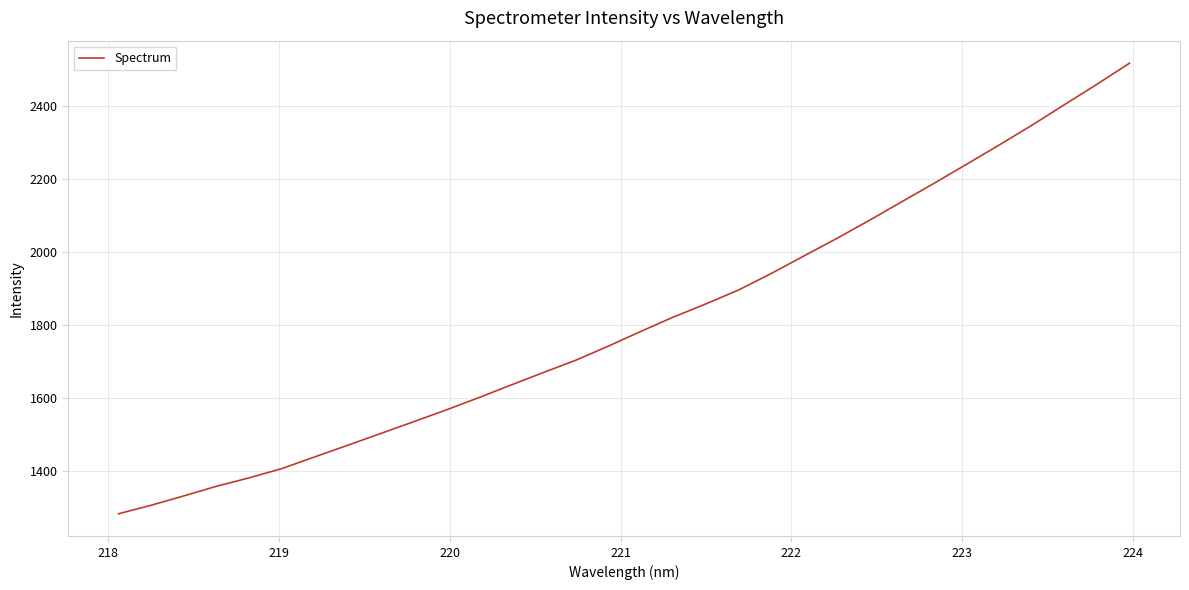

What is the minimum value shown in the chart?

1284.1